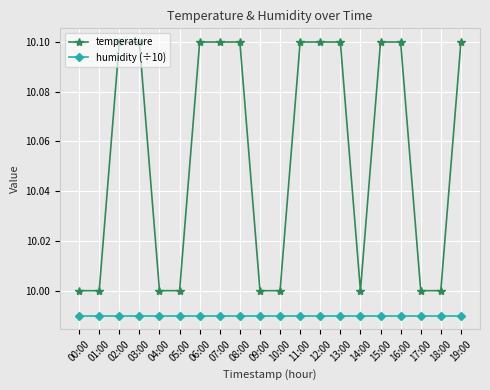

The humidity (÷10) series shows 14.1 at 12:00. True or false?

False